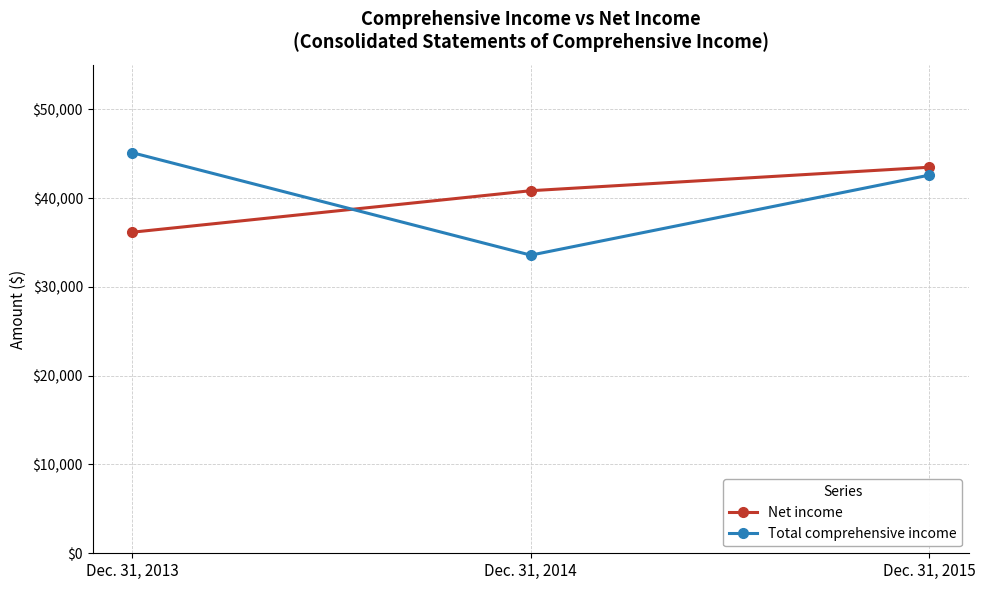

True or false: Total comprehensive income has a value of 54558 at Dec. 31, 2014.

False